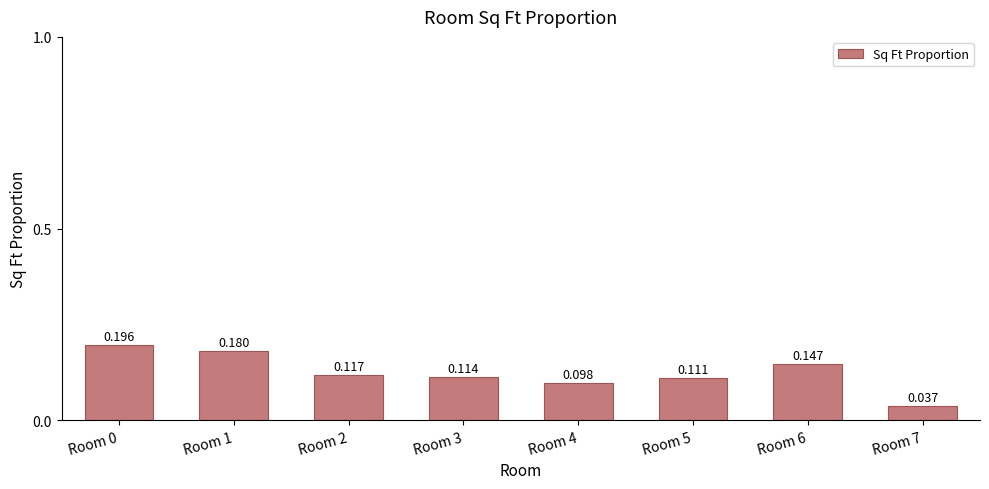

Does the chart contain stacked bars?

No